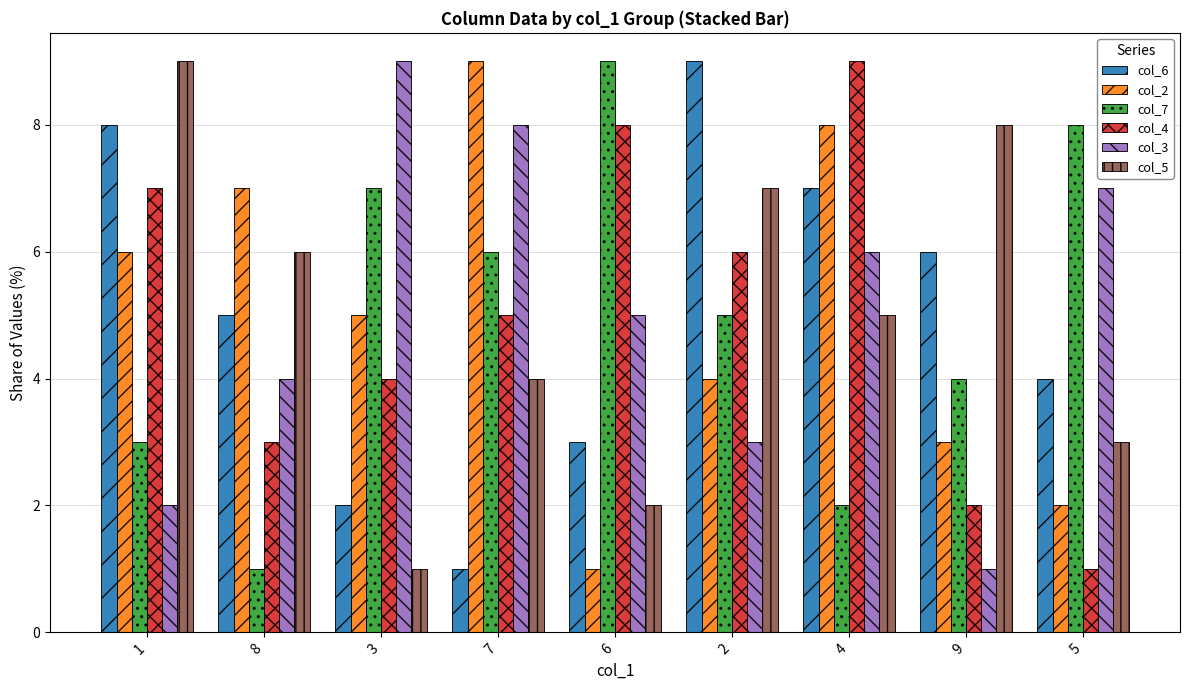

What value does the col_4 series have at 2?

6